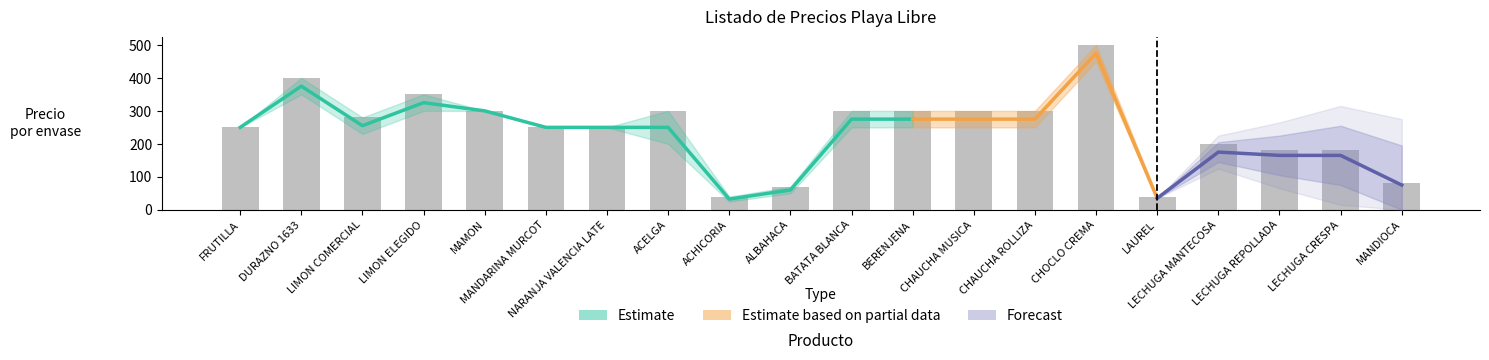

How many data points are above 280?

9